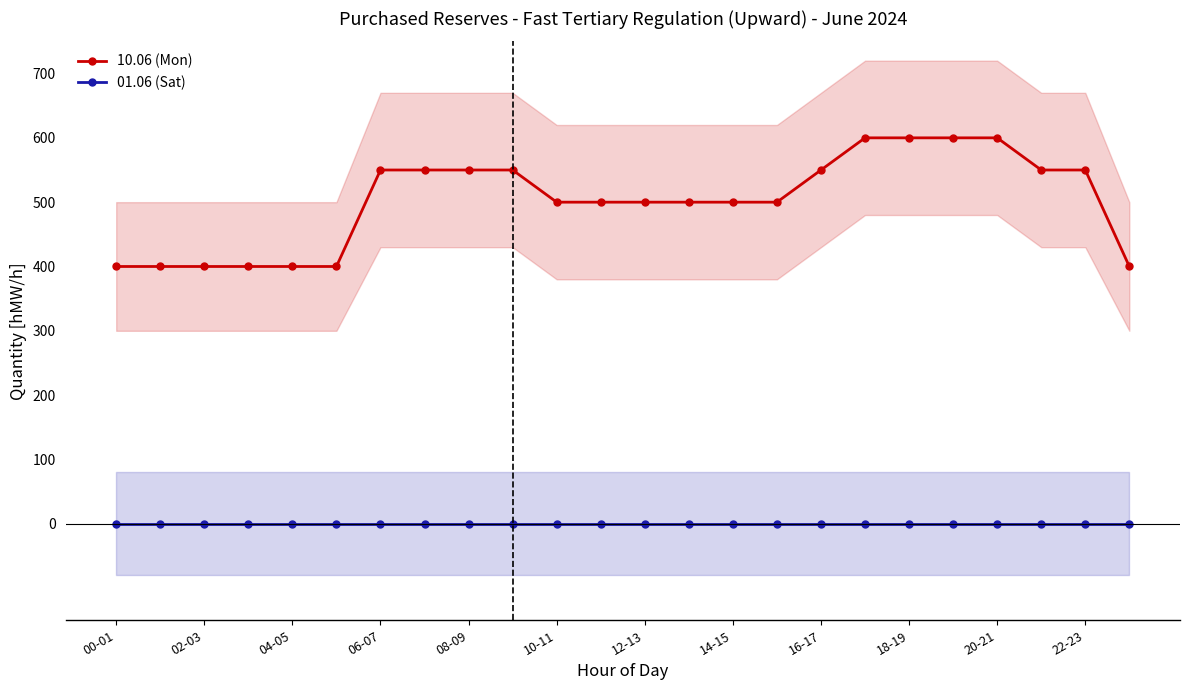

Reading left to right, what are all the values shown in this chart?

10.06 (Mon): 400	400	400	400	400	400	550	550	550	550	500	500	500	500	500	500	550	600	600	600	600	550	550	400
01.06 (Sat): 0	0	0	0	0	0	0	0	0	0	0	0	0	0	0	0	0	0	0	0	0	0	0	0